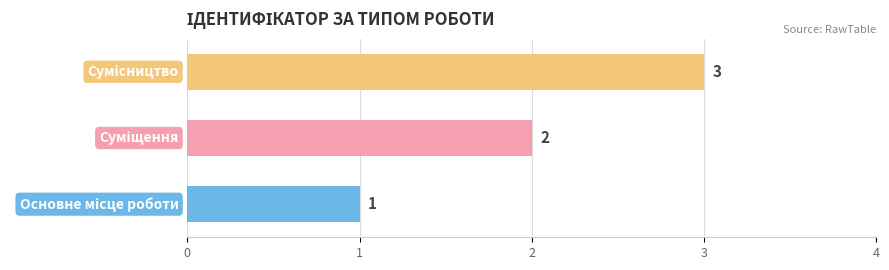

What is the difference between the maximum and minimum values?

2